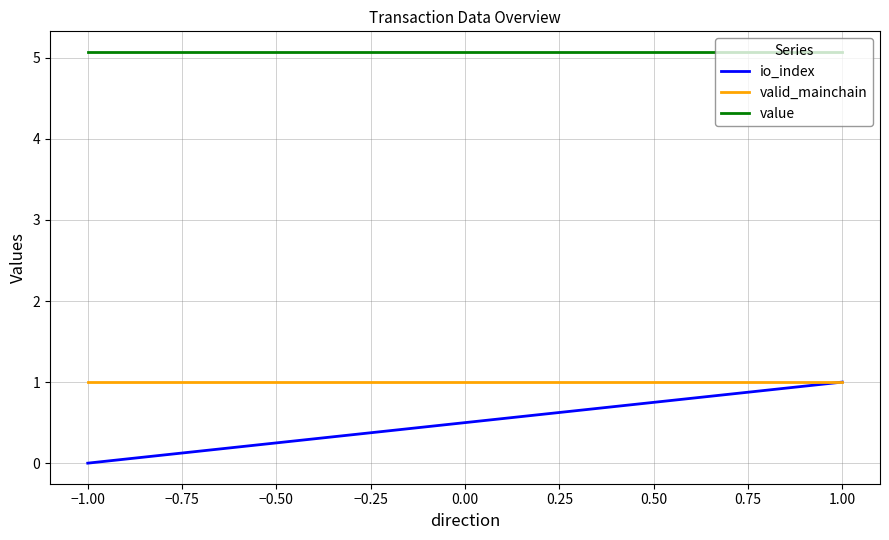

What is the maximum value shown in the chart?

5.1